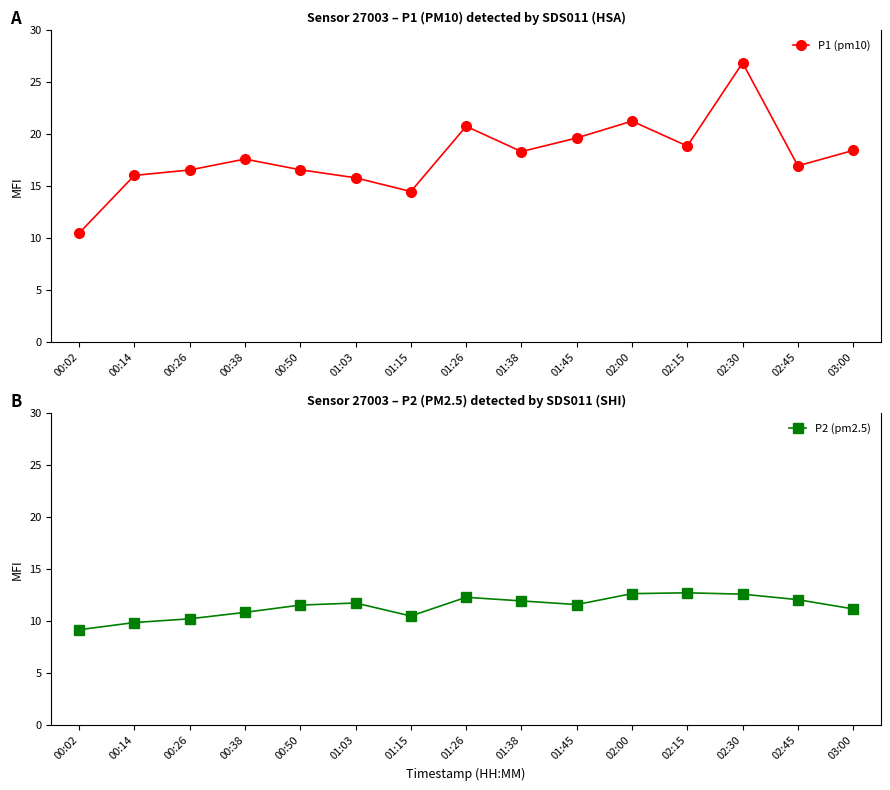

Count the number of data series in this chart.

2